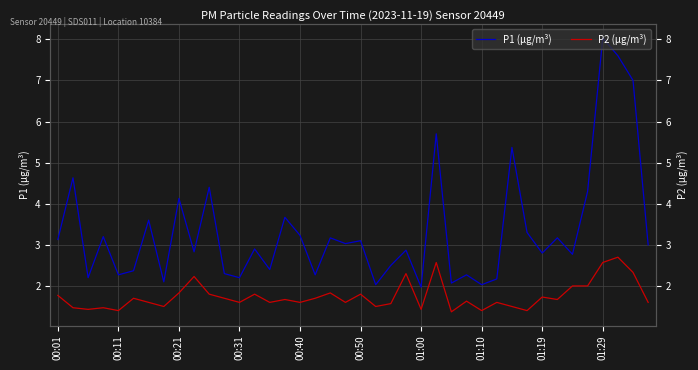

What are all the series names shown in the legend?

P1 (μg/m³), P2 (μg/m³)